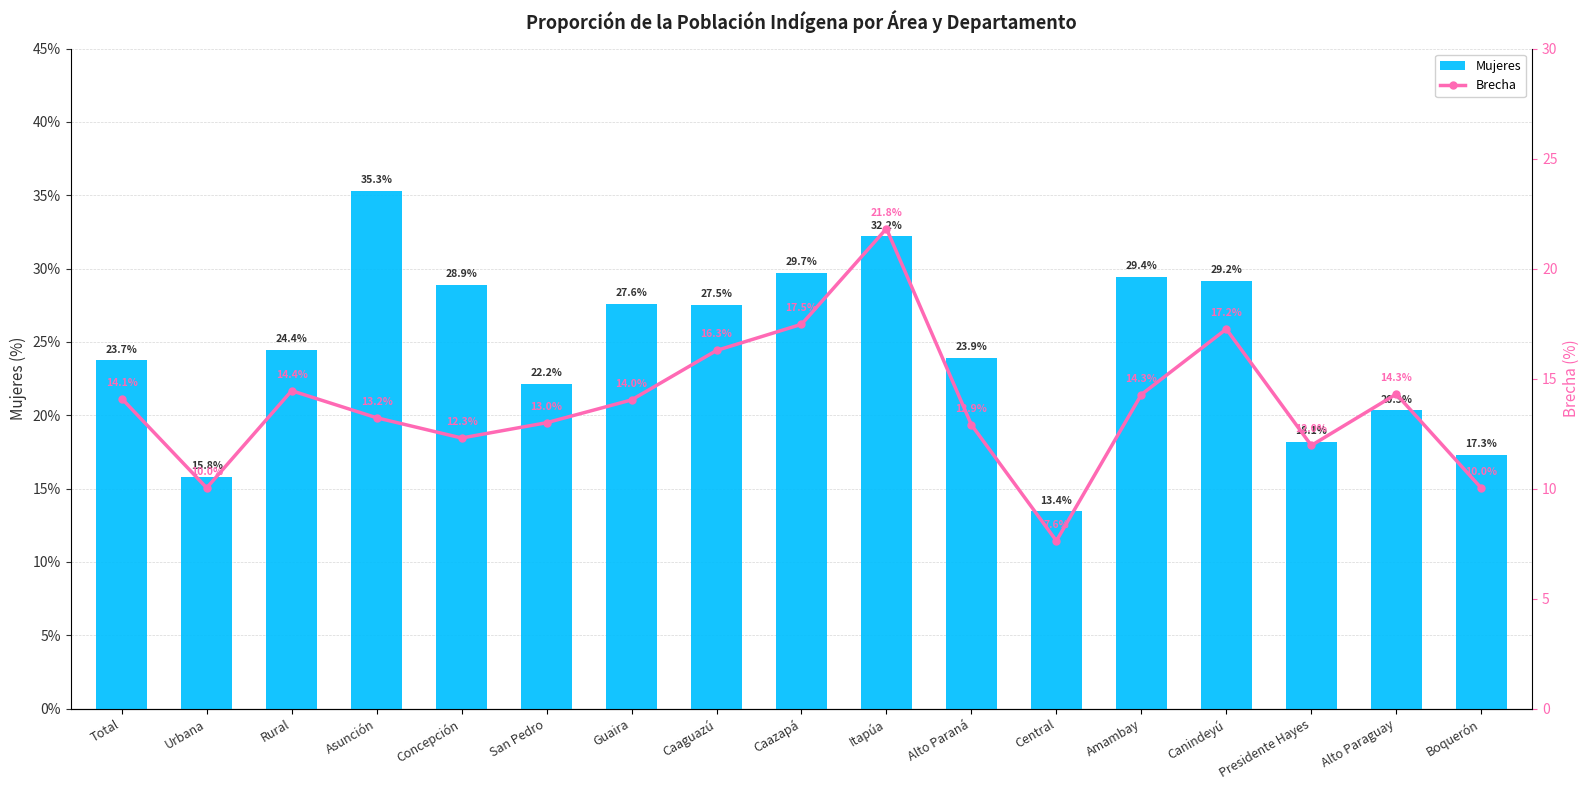

Rank the series by their average value, from lowest to highest.

Brecha, Mujeres